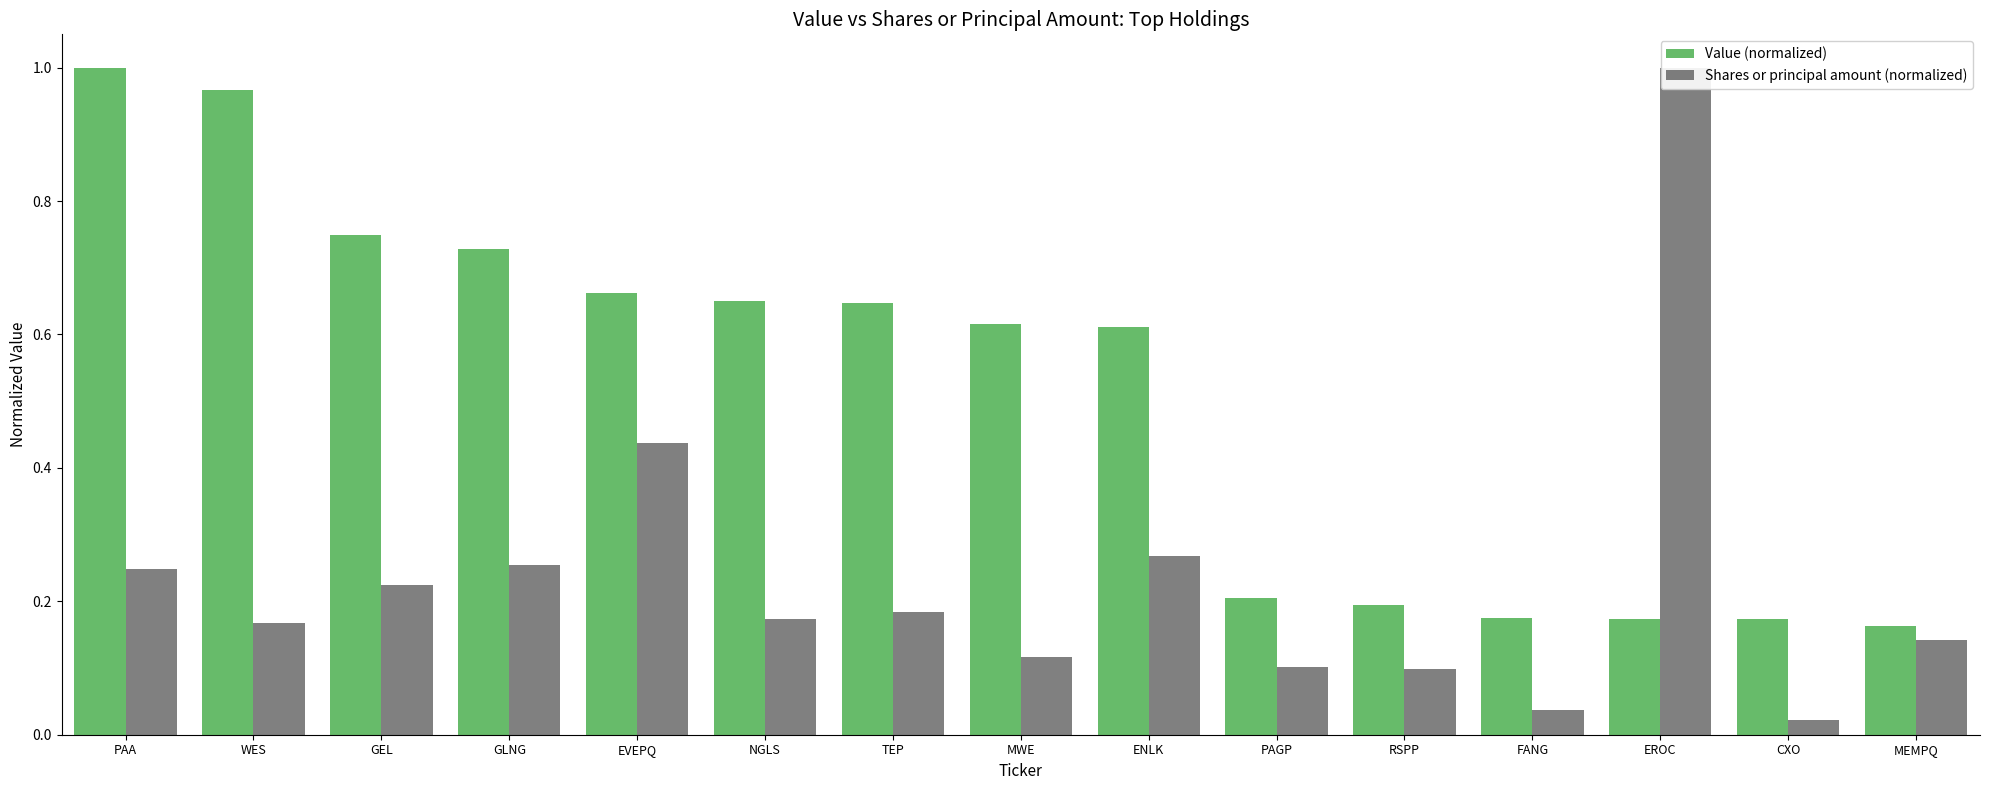

What is the greatest value displayed?

1.0